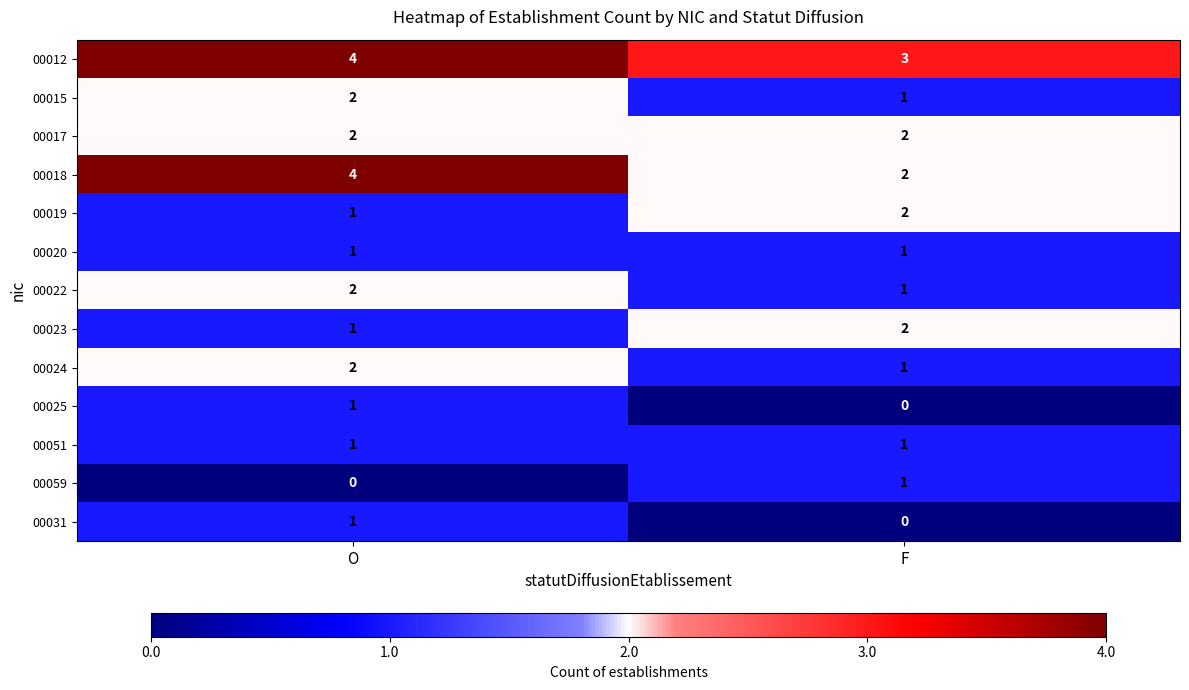

What is the sum of all 00015 values?

3